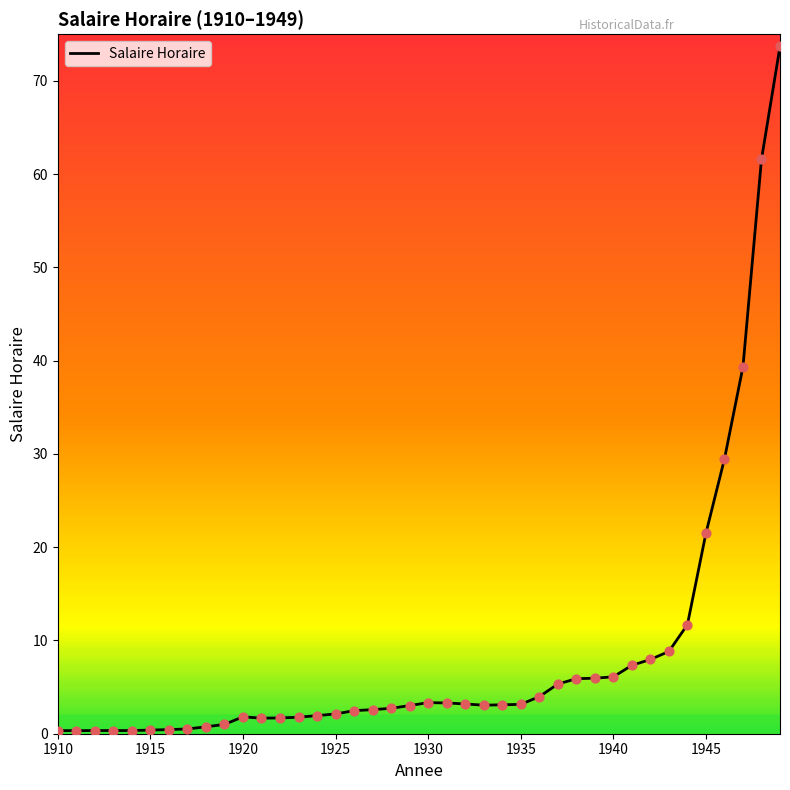

What is the greatest value displayed?

73.7